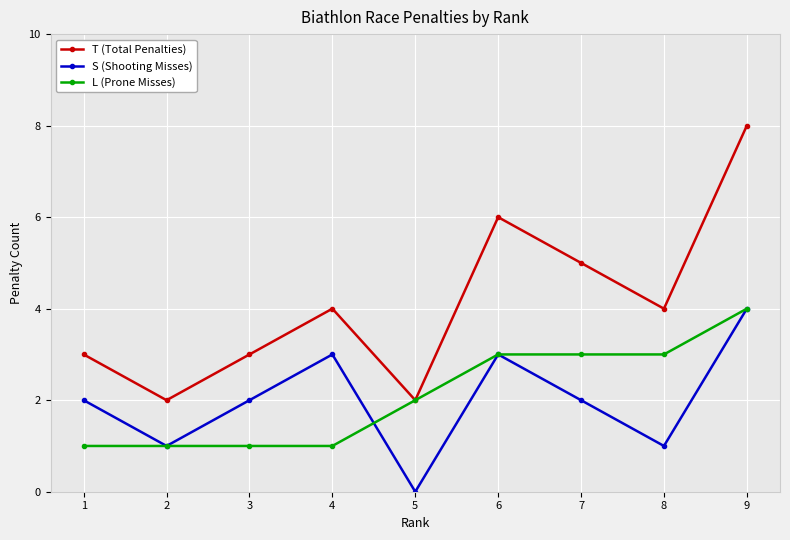

What value does the T (Total Penalties) series have at 9?

8